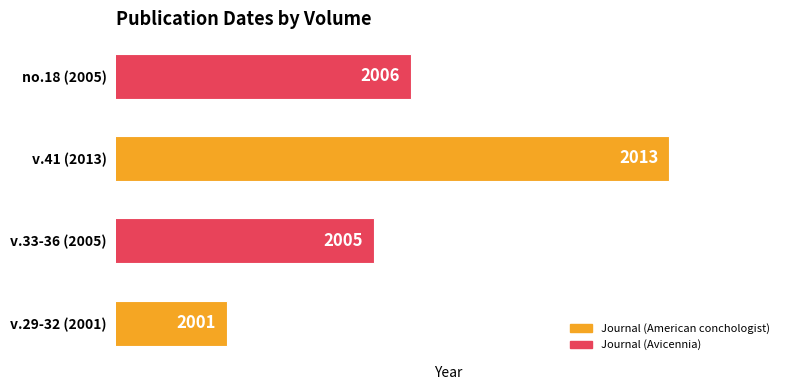

Is it true that the value at v.29-32 (2001) is 3425?

False